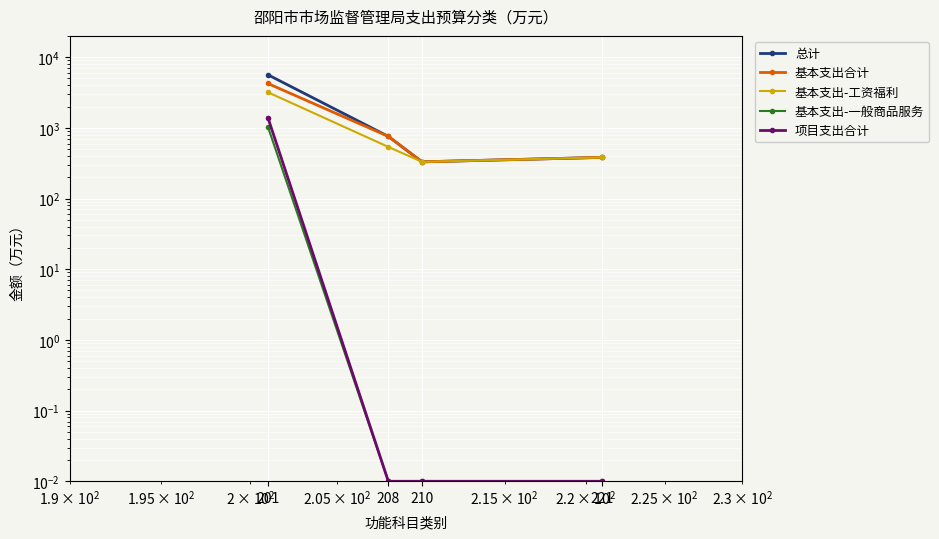

What is the value of the 基本支出-工资福利 point at the 4th from the left?

381.8